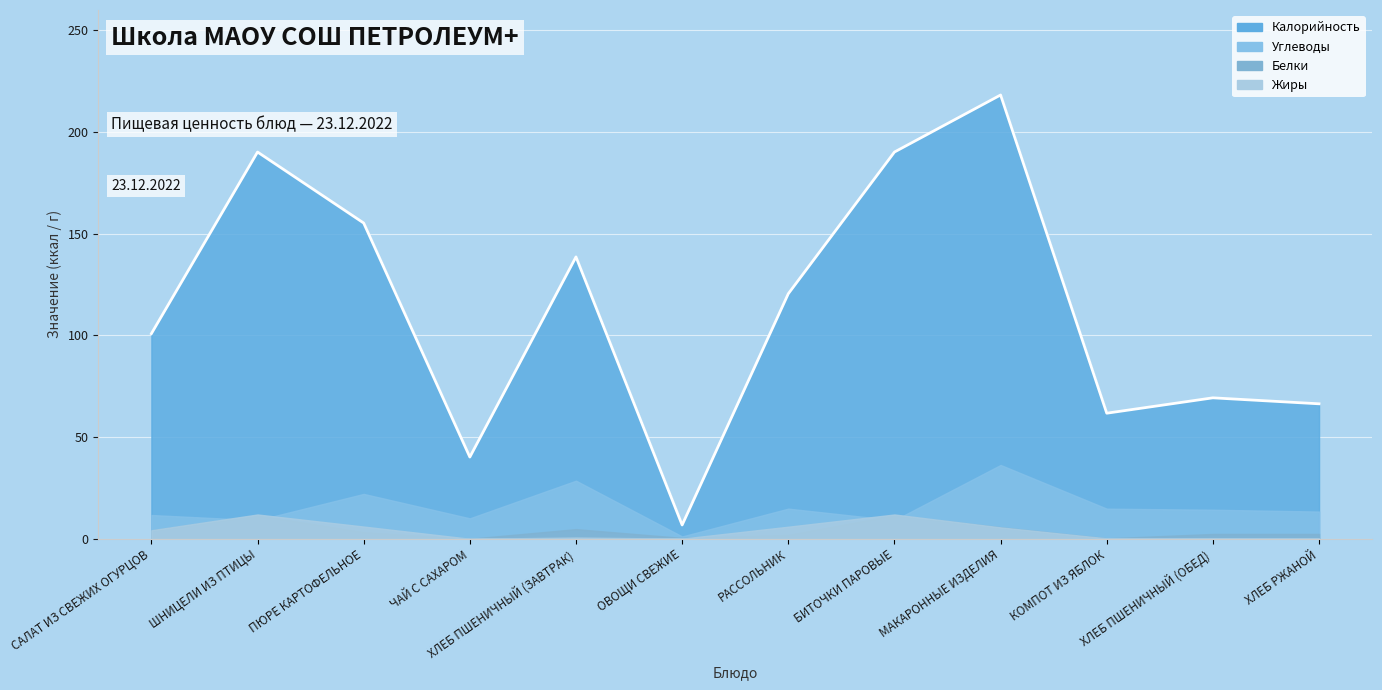

What is the label of the 2nd point from the left?

ШНИЦЕЛИ ИЗ ПТИЦЫ